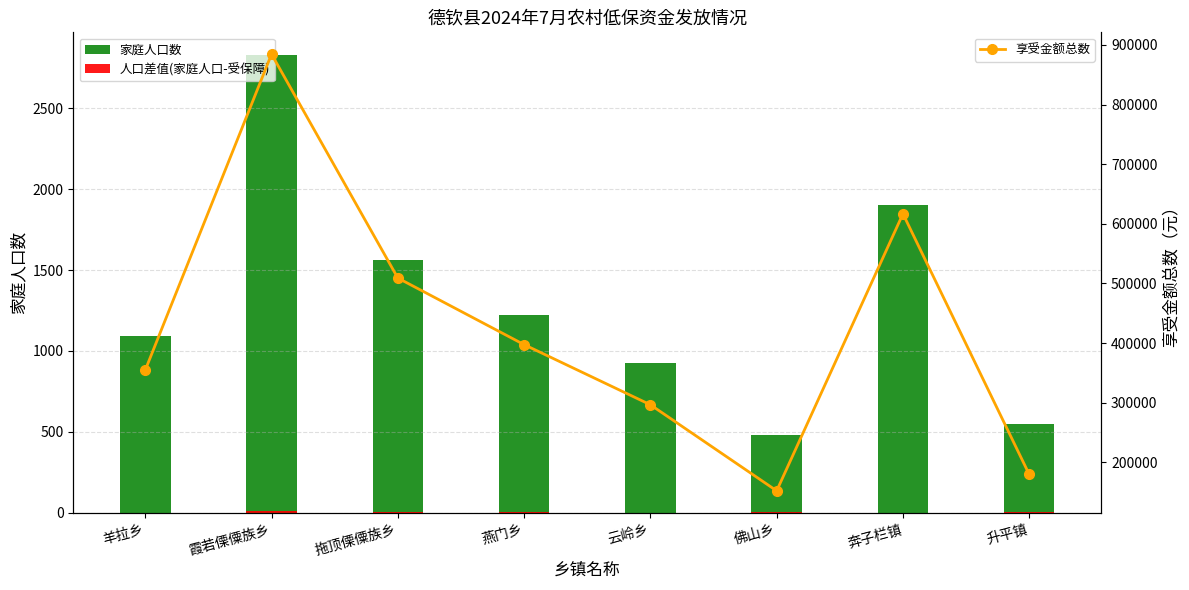

How many values in the 家庭人口数 series are below 1219?

4